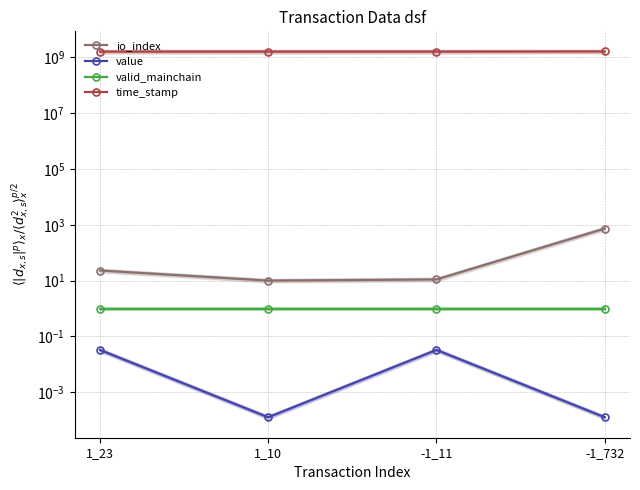

Which category has the highest value in the valid_mainchain series?

-1_732